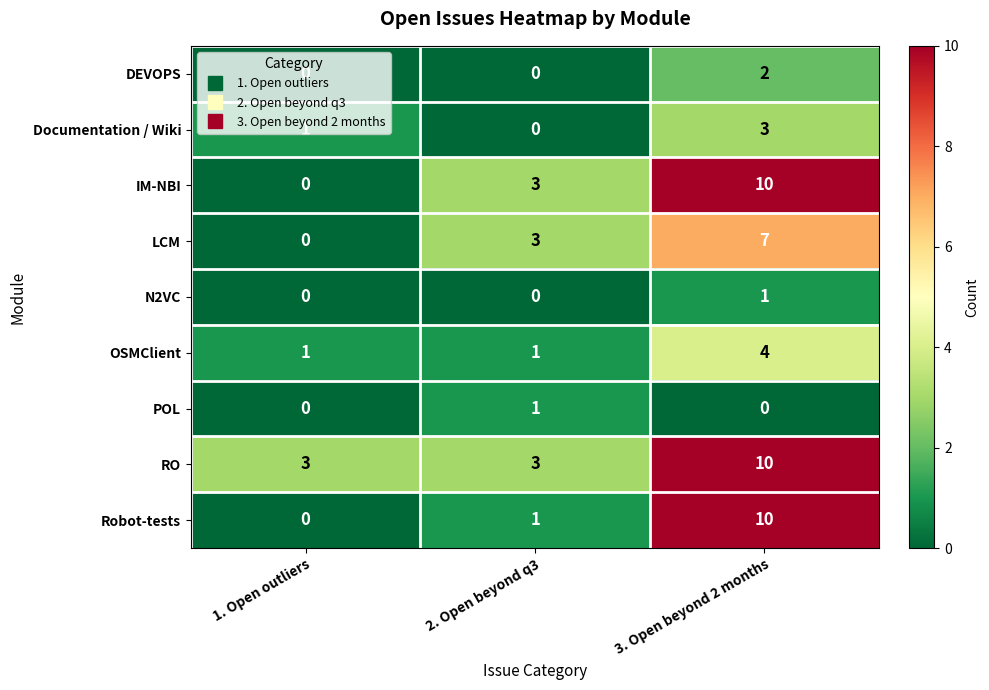

What is the difference between the maximum and minimum values in the Robot-tests series?

10